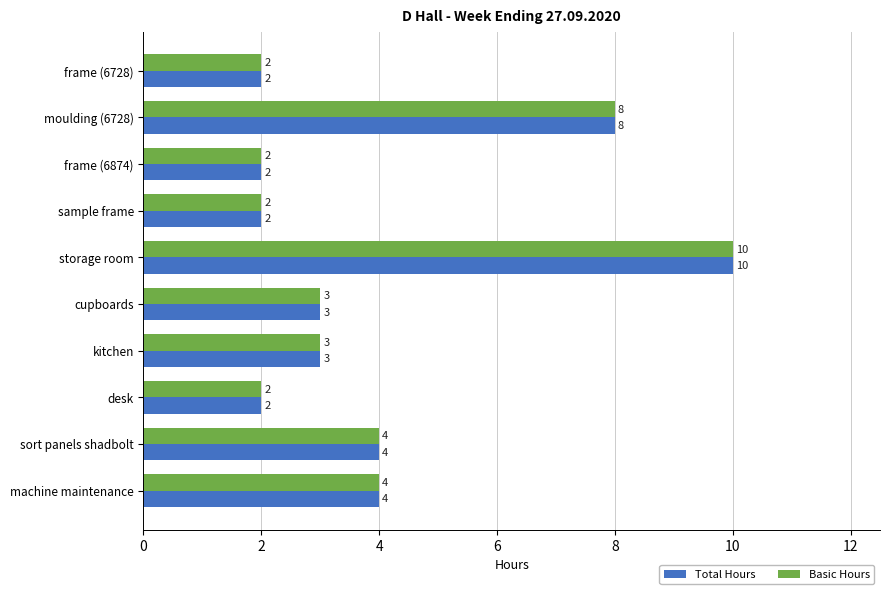

What is the maximum value for Basic Hours?

10